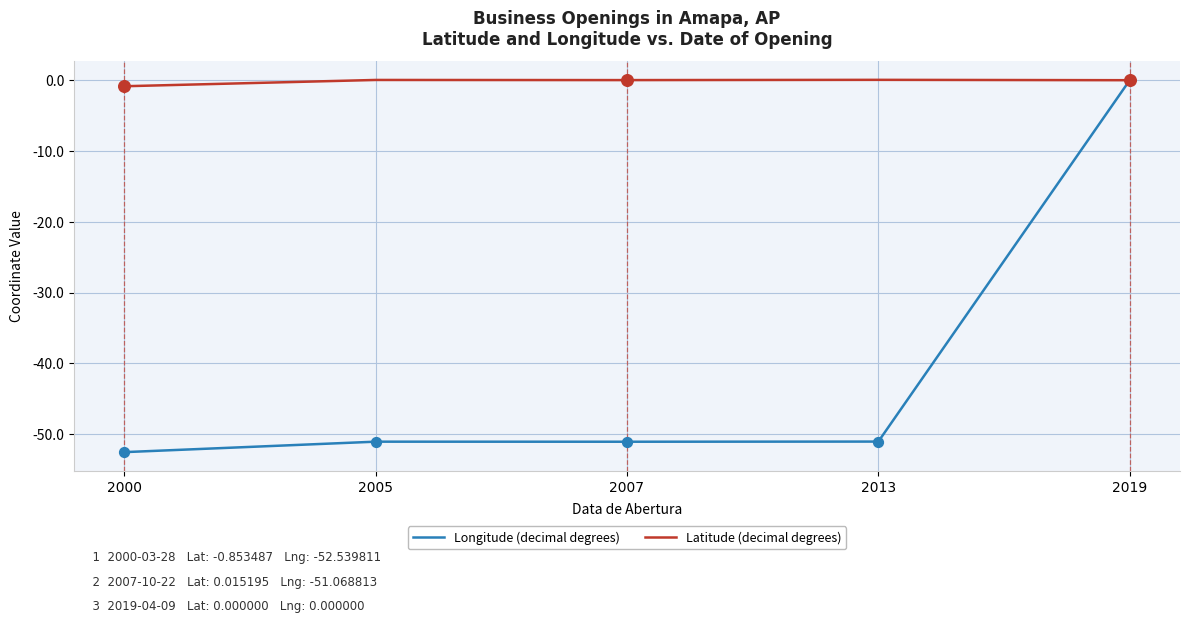

At which category is the sum across all series the highest?

2019